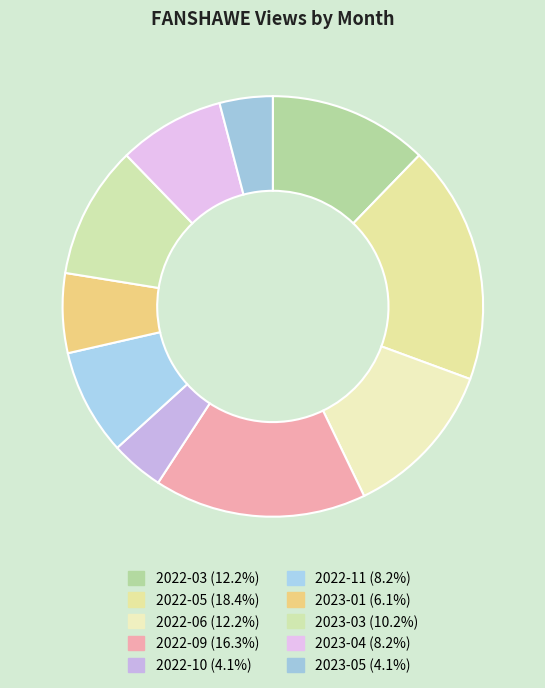

How many segments does this pie chart have?

10